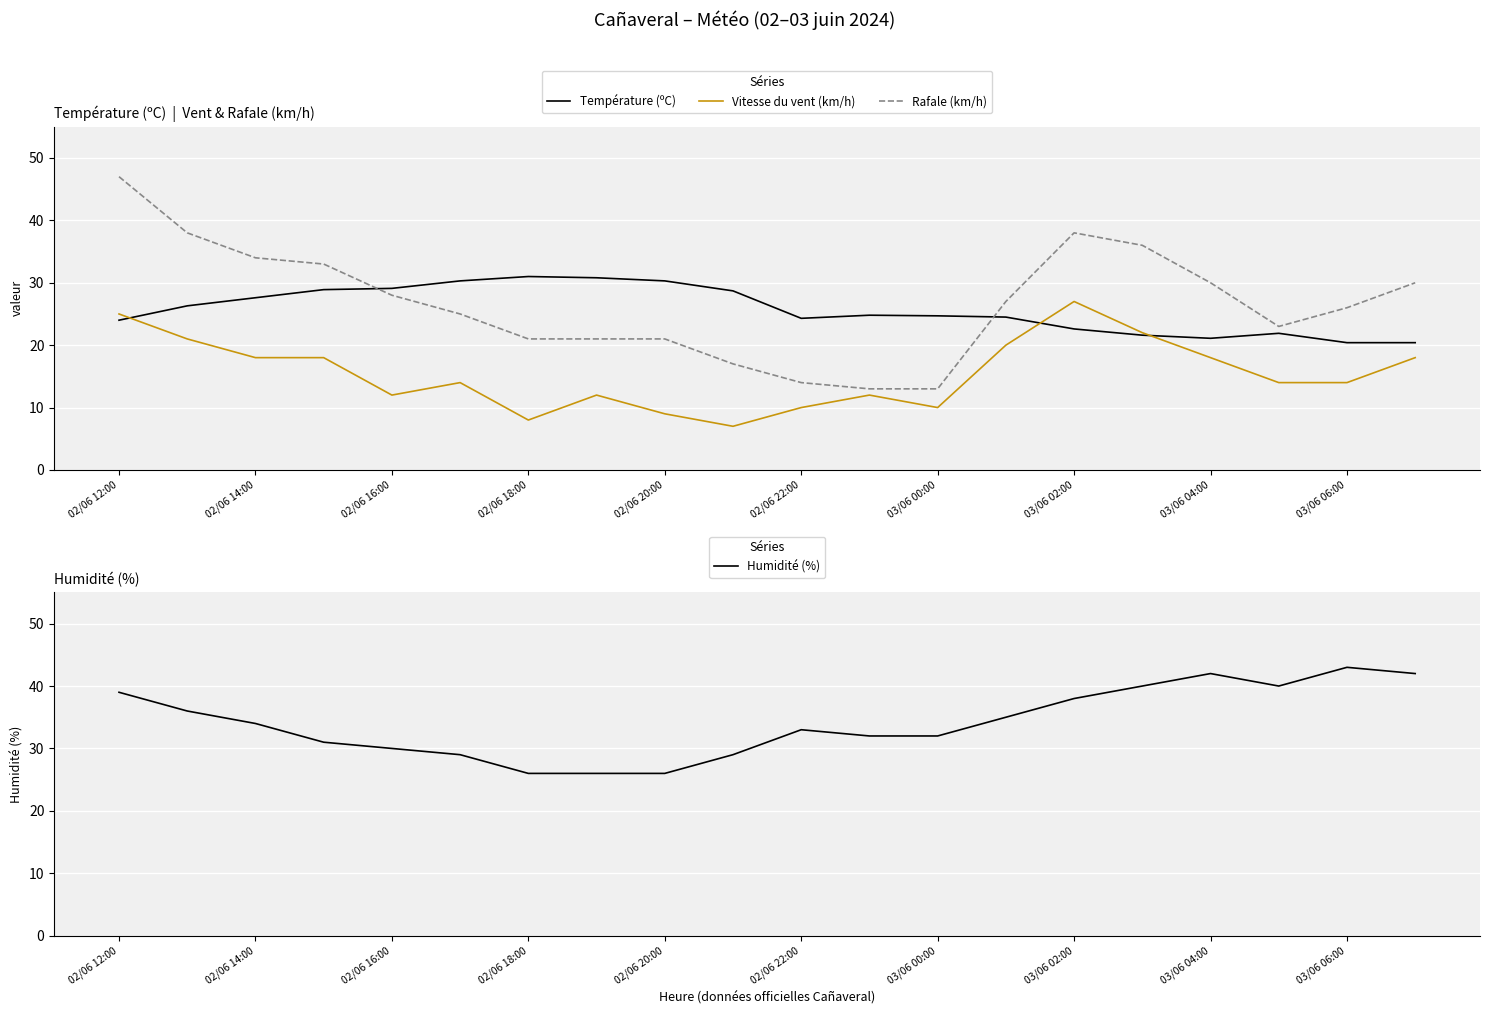

Is this an area chart (filled region under the line)?

No